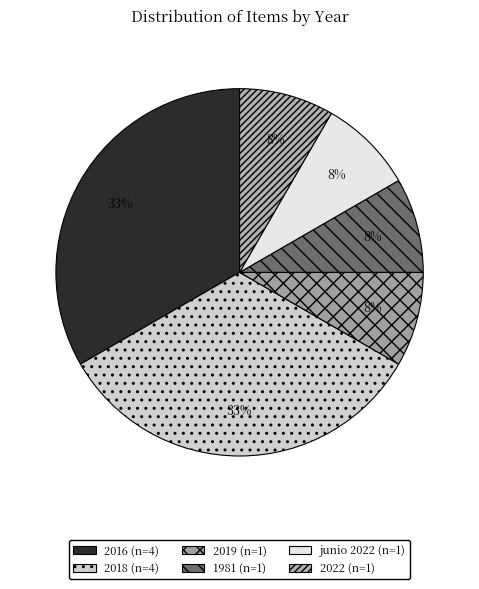

Count the number of slices in the pie.

6